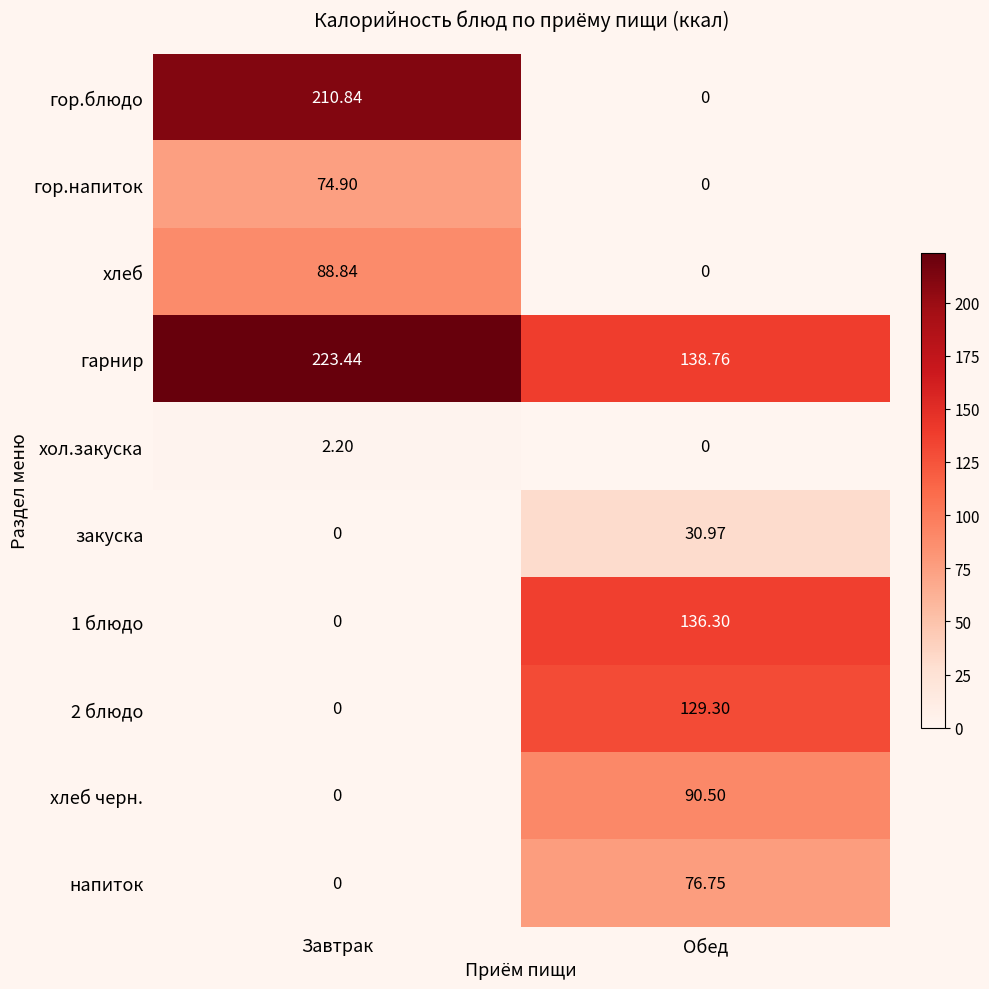

What is the total value across all series at Обед?

602.6